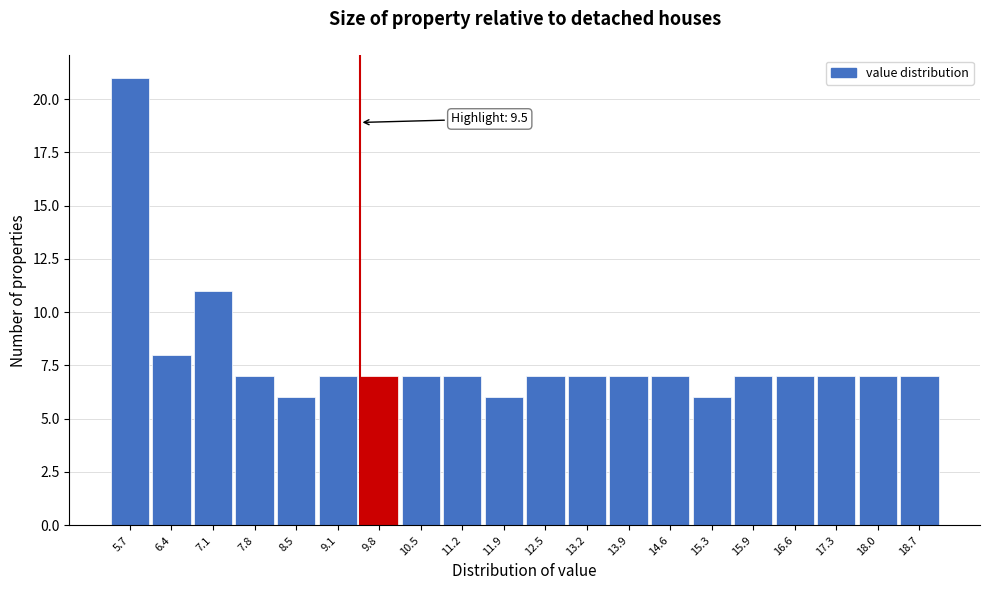

Which range on the x-axis has the tallest bar?

5.40 to 6.08